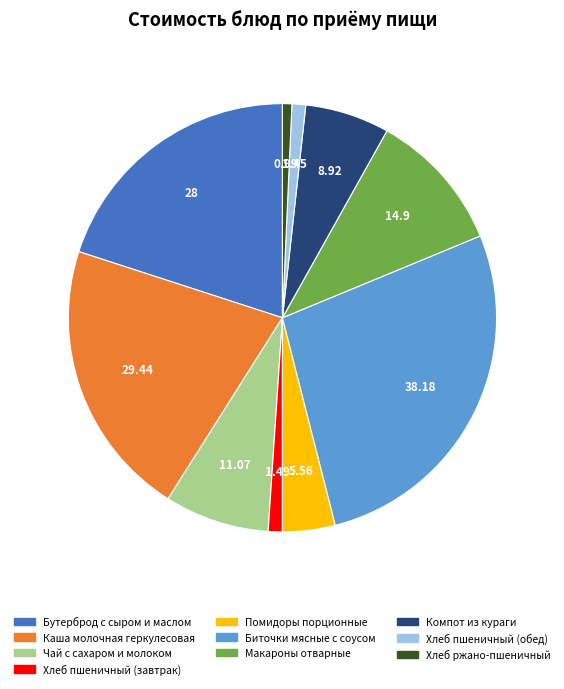

Does Компот из кураги represent more than half of the total?

No